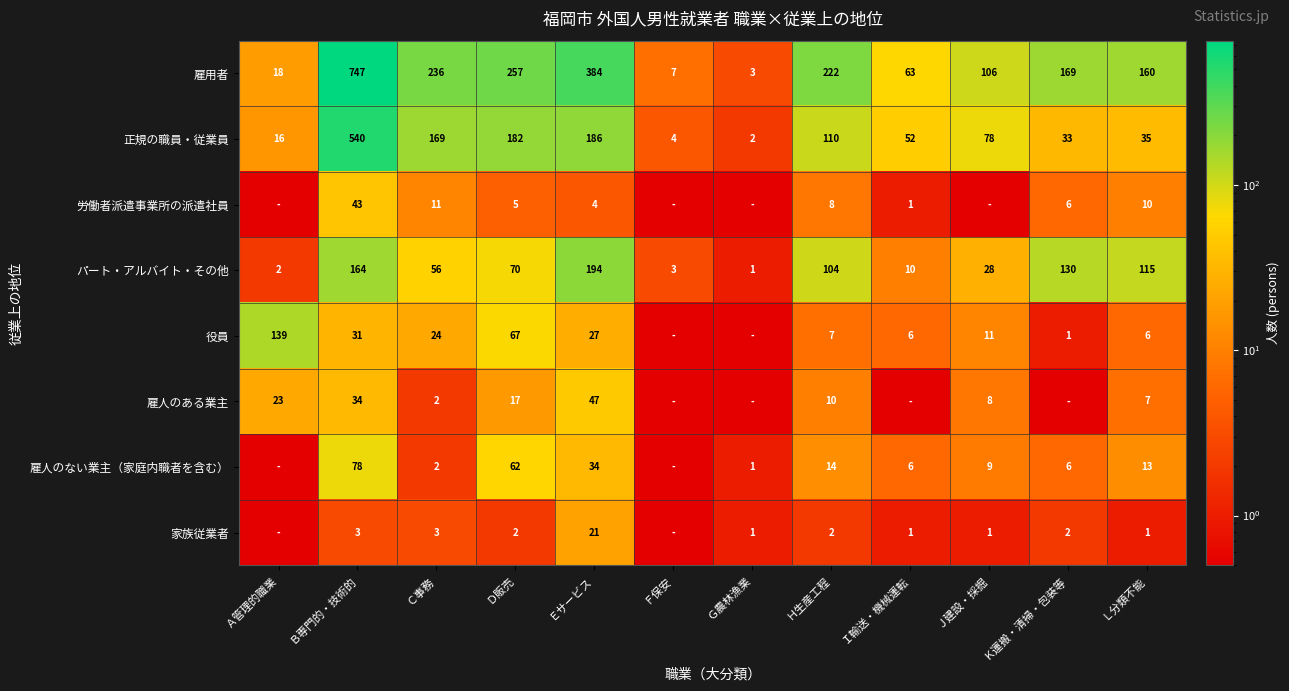

What is the sum of the 正規の職員・従業員 values at Ａ管理的職業 and Ｈ生産工程?

126.0